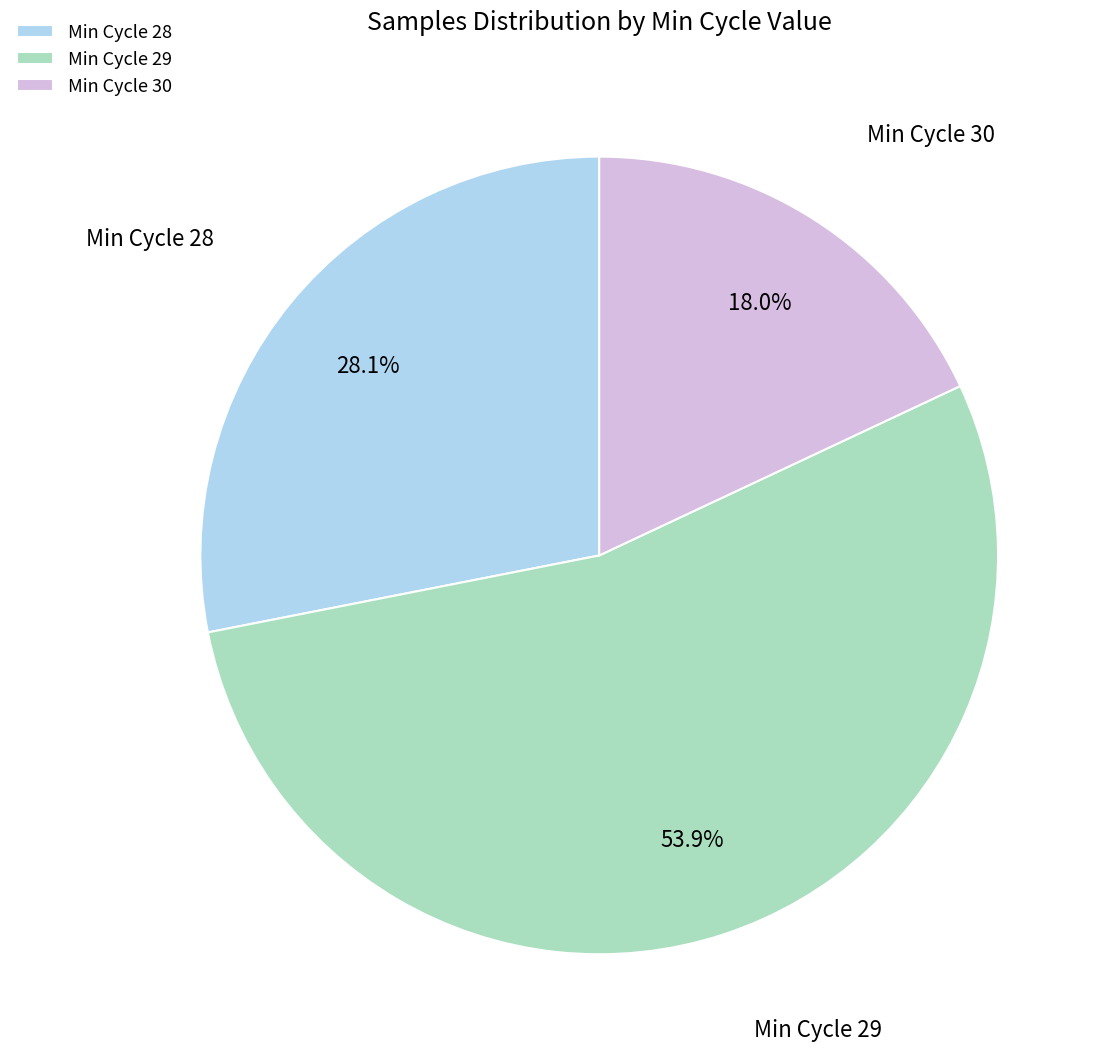

Does any single category account for the majority?

Yes